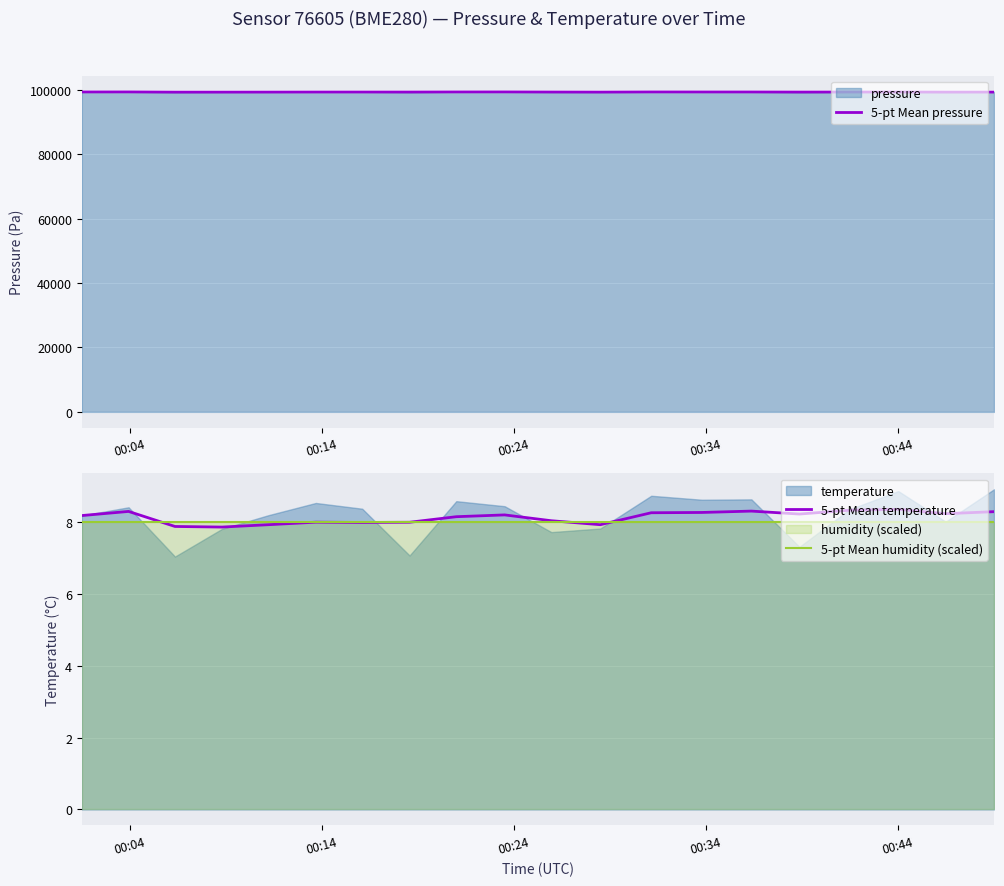

What is the minimum value for 5-pt Mean humidity (scaled)?

8.0